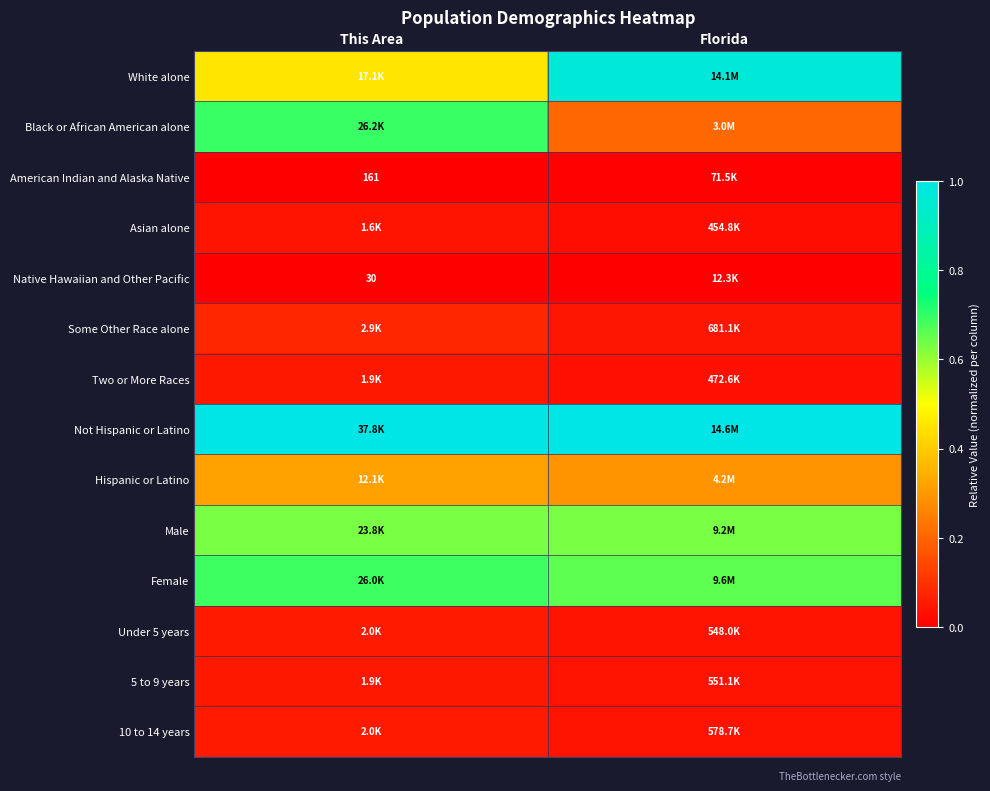

Is it true that Not Hispanic or Latino equals 1.5 at This Area?

False